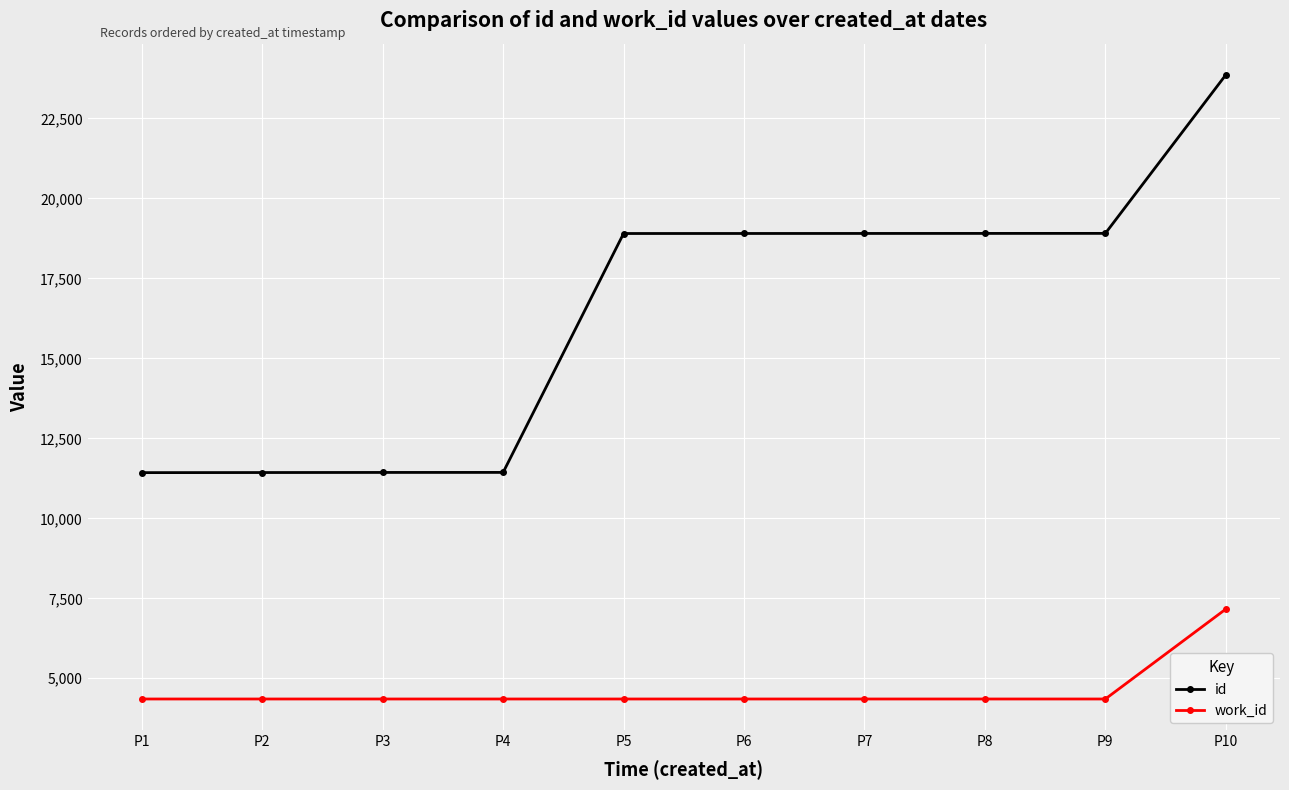

The value of id at P8 is 5492. True or false?

False